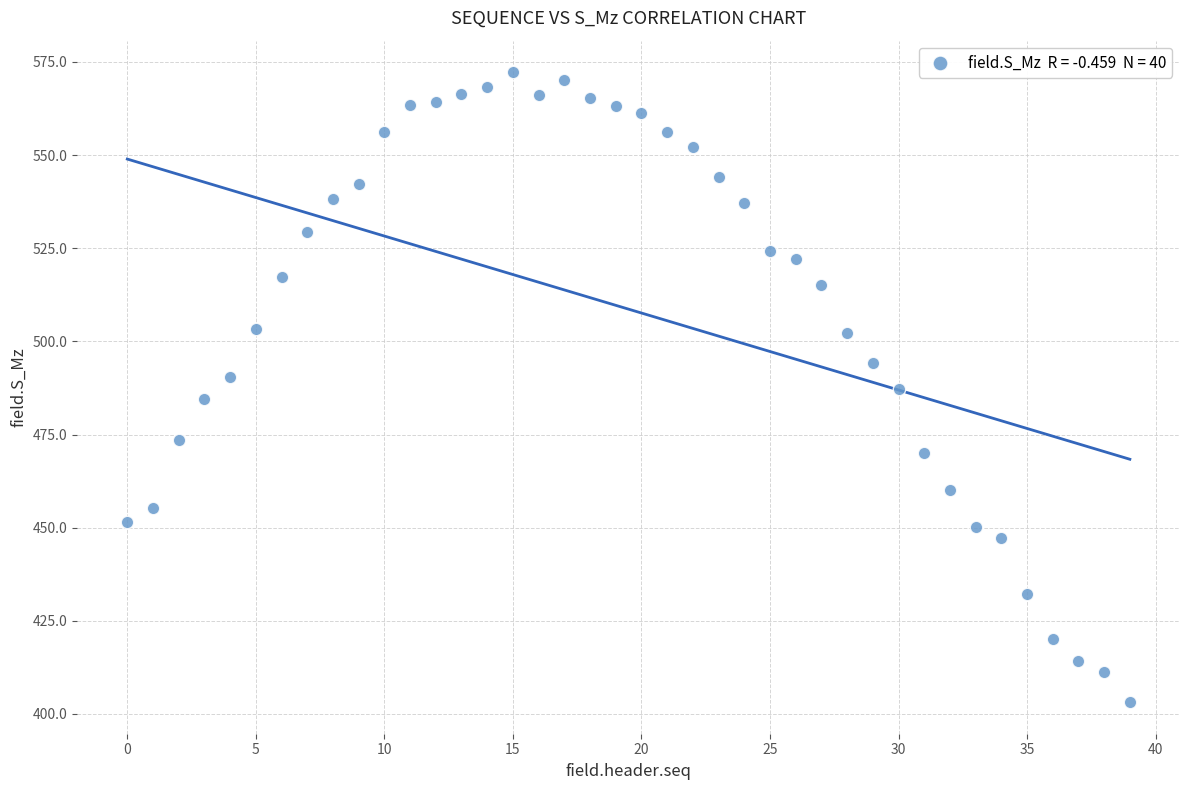

How many points are shown in the scatter plot?

40